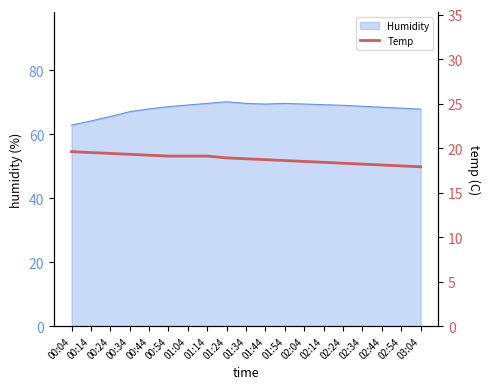

What is the maximum value for Humidity?

70.2